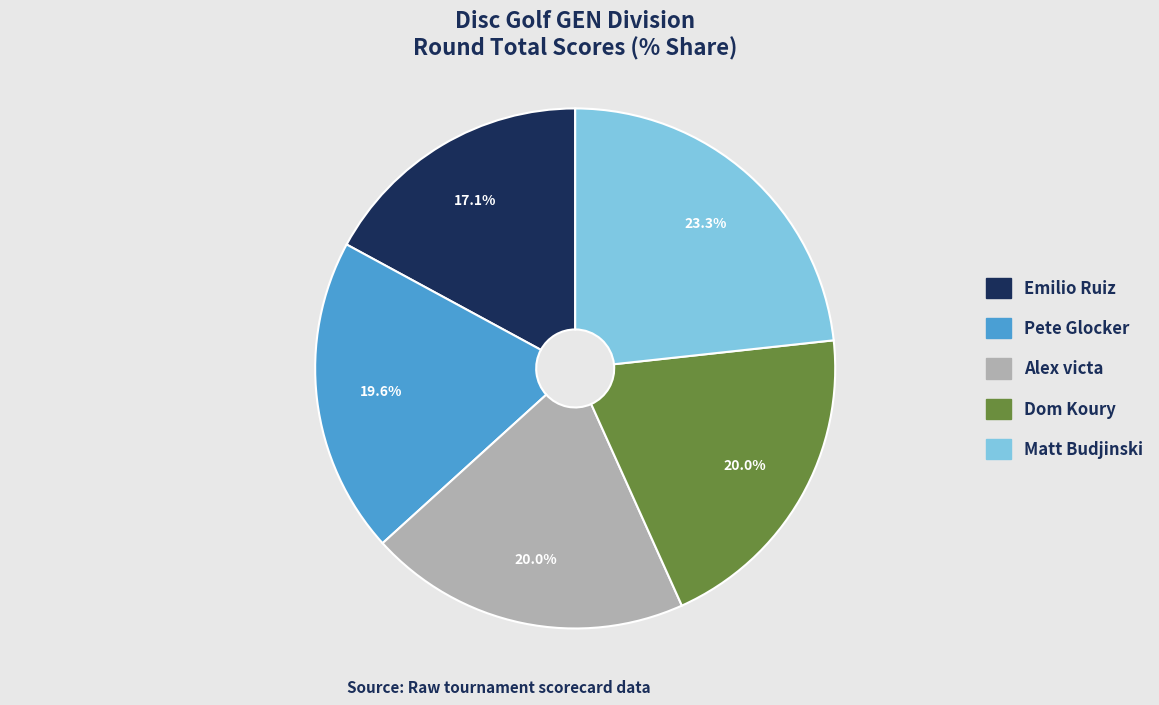

Does Emilio Ruiz represent more than half of the total?

No